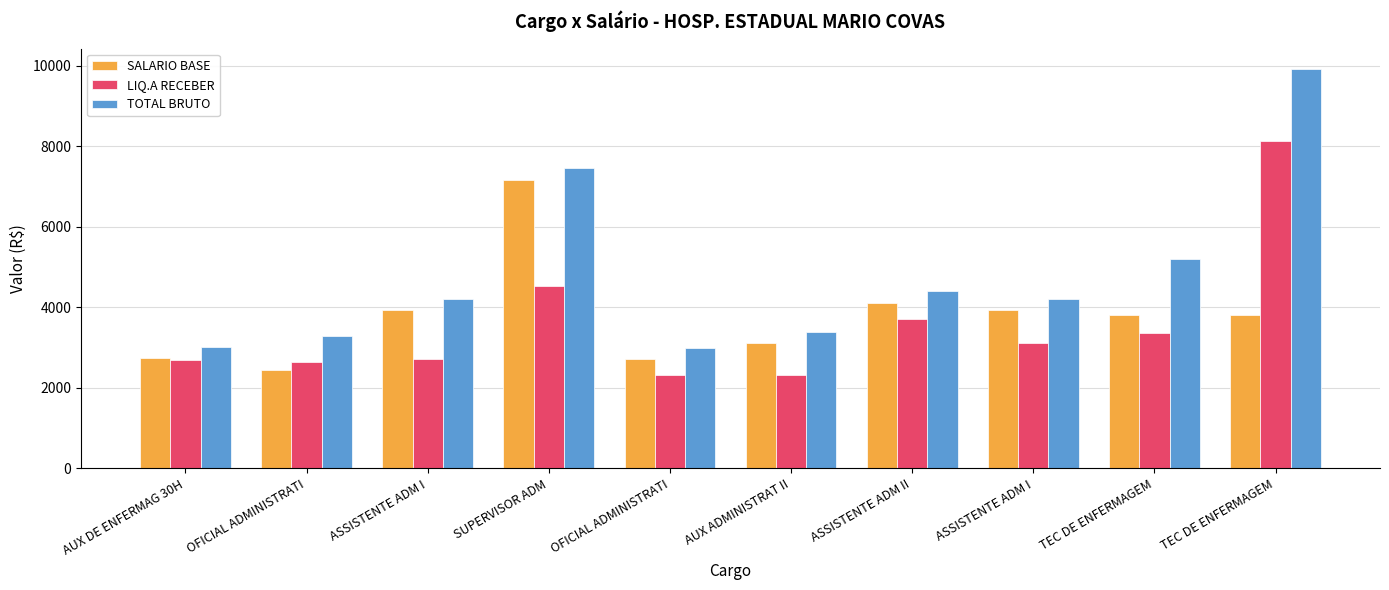

What is the sum of all SALARIO BASE values?

37743.9